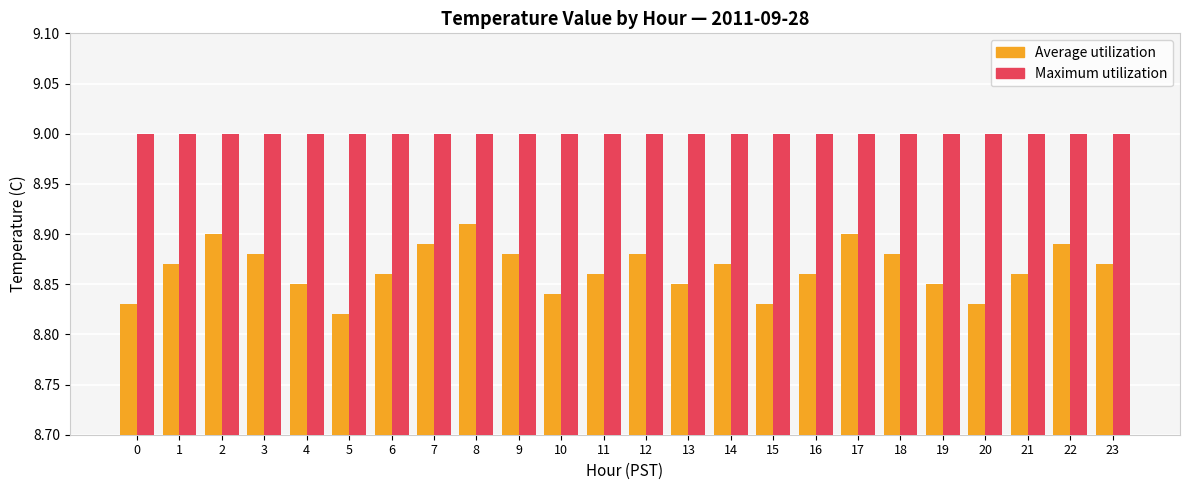

At 11, list the series in order from smallest to largest.

Average utilization, Maximum utilization